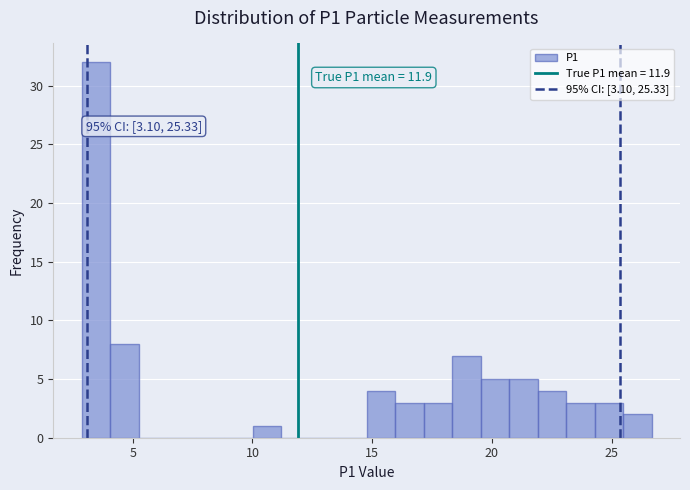

Read against the x-axis, roughly where is the centre of the tallest bar?

3.5